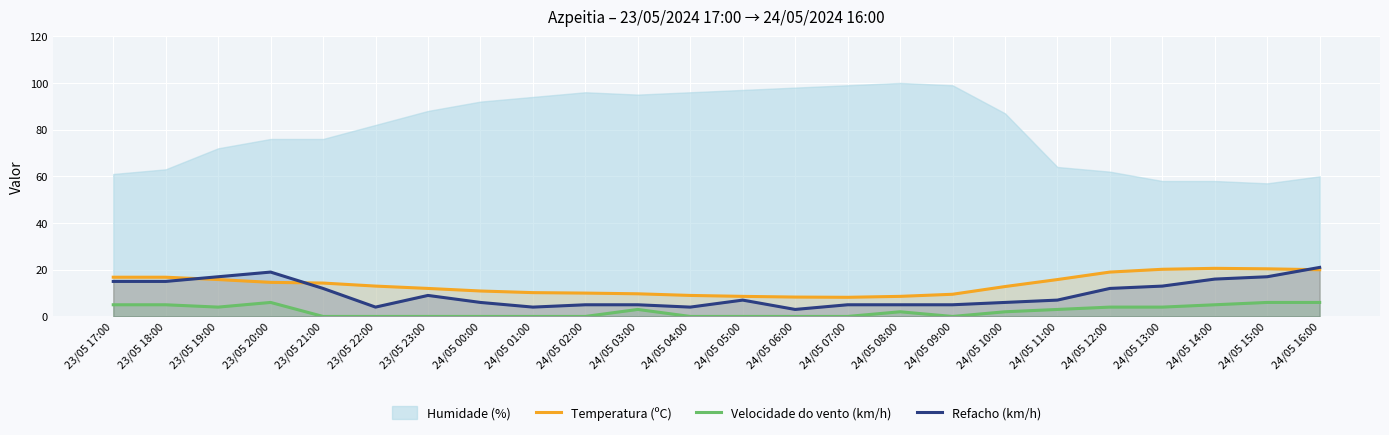

The Temperatura (ºC) series shows 8.2 at 24/05 07:00. True or false?

True